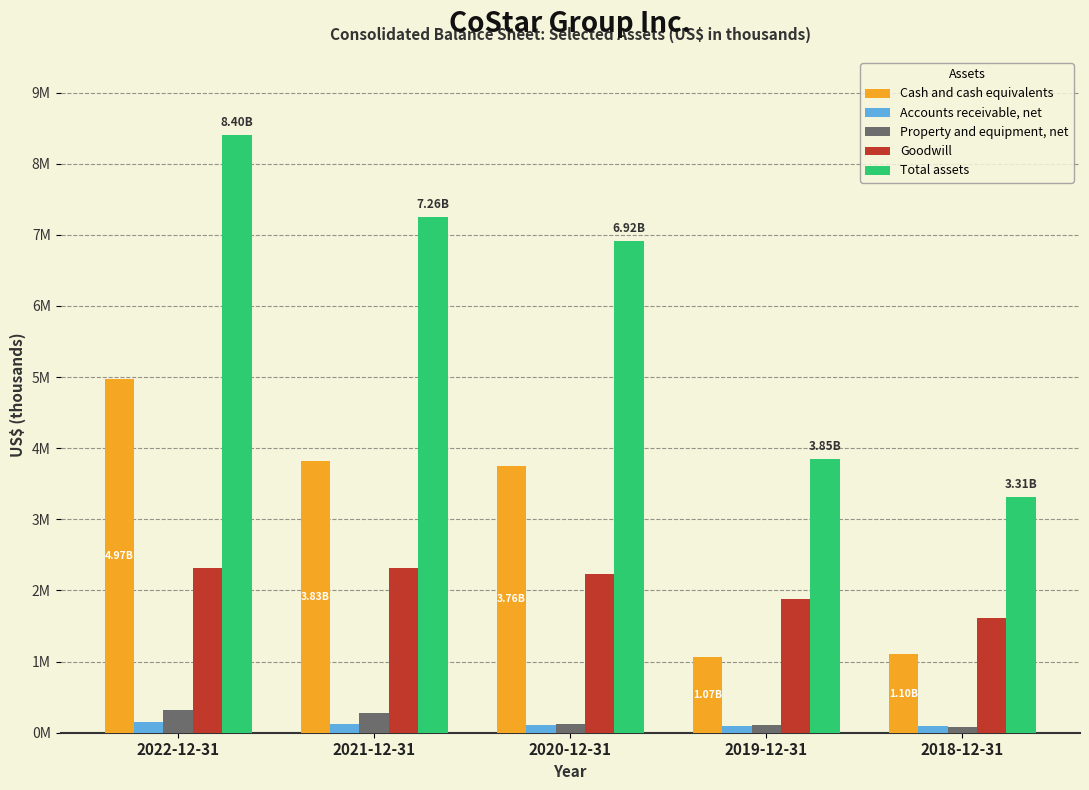

What is the sum of all Total assets values?

29741704